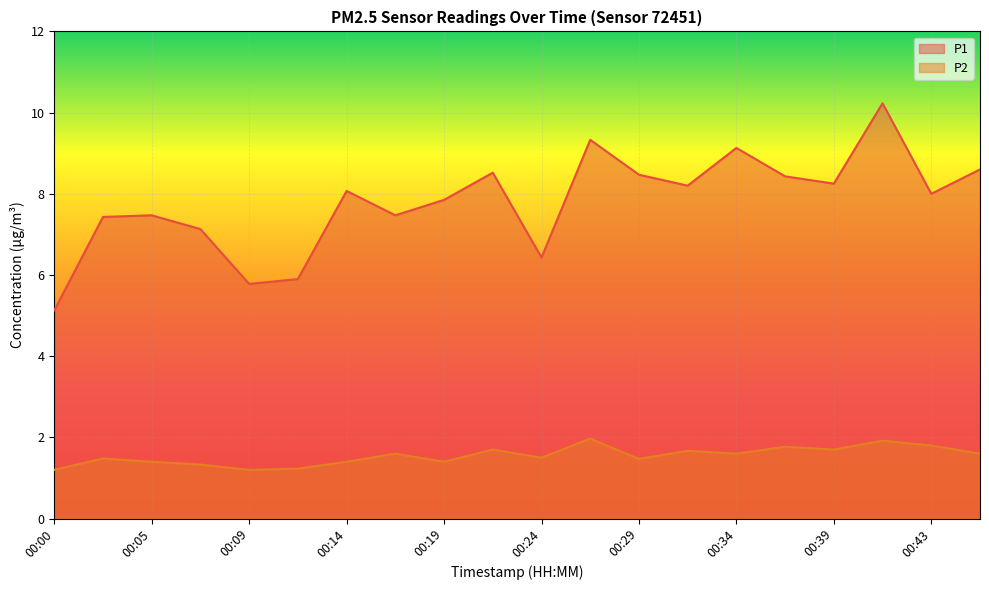

Reading left to right, extract all data points from this chart.

P1: 5.1	7.4	7.5	7.1	5.8	5.9	8.1	7.5	7.8	8.5	6.4	9.3	8.5	8.2	9.1	8.4	8.2	10.2	8.0	8.6
P2: 1.2	1.5	1.4	1.3	1.2	1.2	1.4	1.6	1.4	1.7	1.5	2.0	1.5	1.7	1.6	1.8	1.7	1.9	1.8	1.6